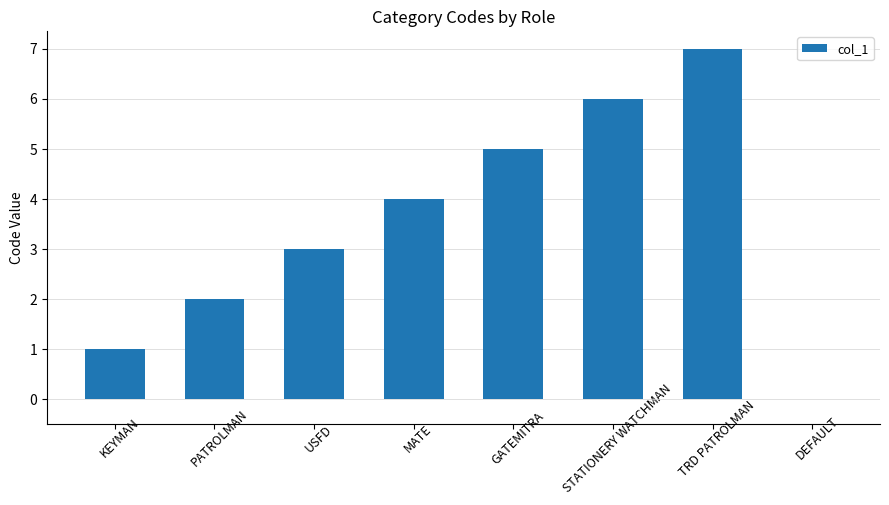

What value does the data have at TRD PATROLMAN?

7